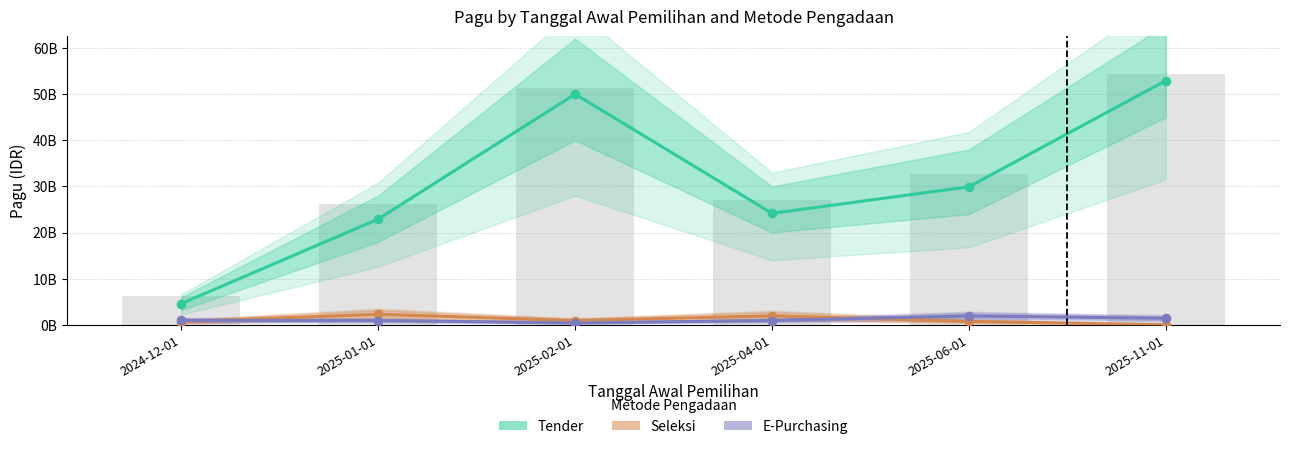

Is the value of Seleksi at 2025-06-01 greater than the value of E-Purchasing at 2025-04-01?

No